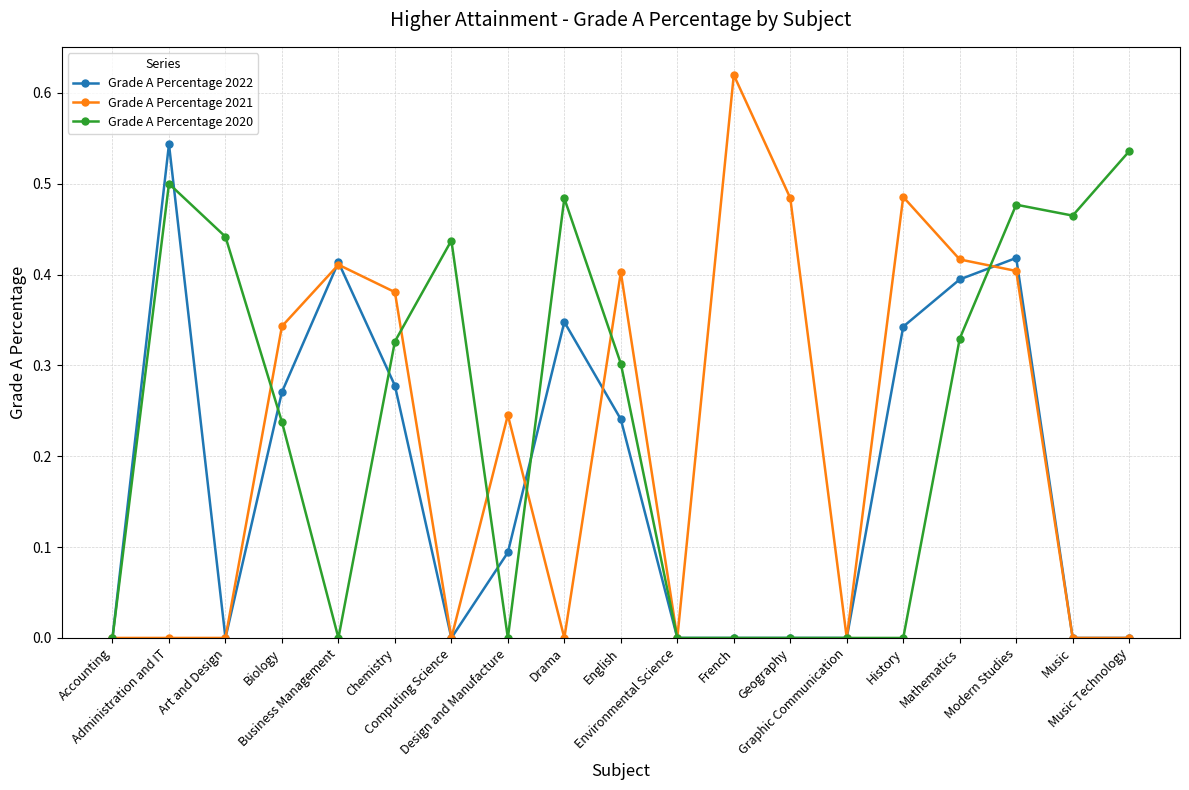

Which label corresponds to the largest value in the chart?

French